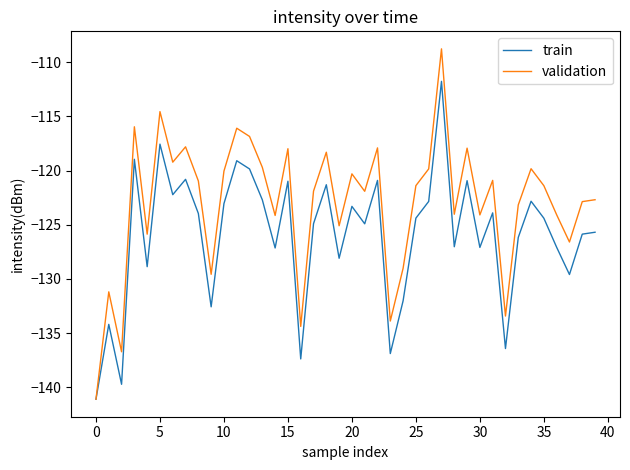

Rank the series by their average value, from lowest to highest.

train, validation